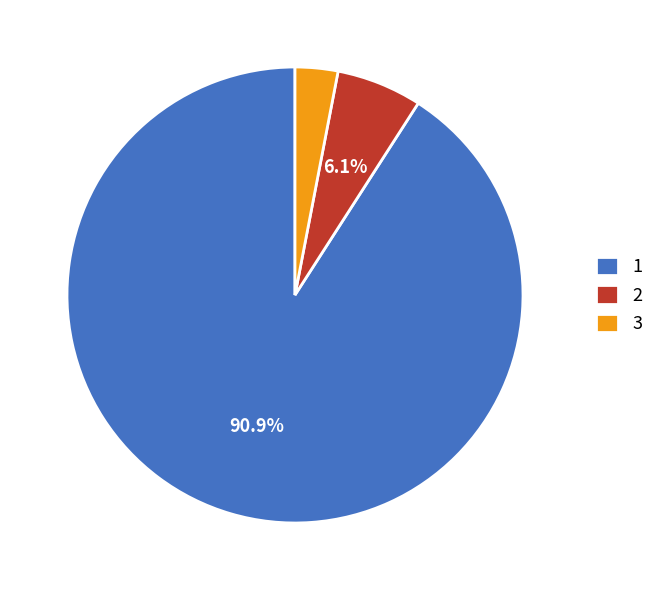

How many slices are in this pie chart?

3